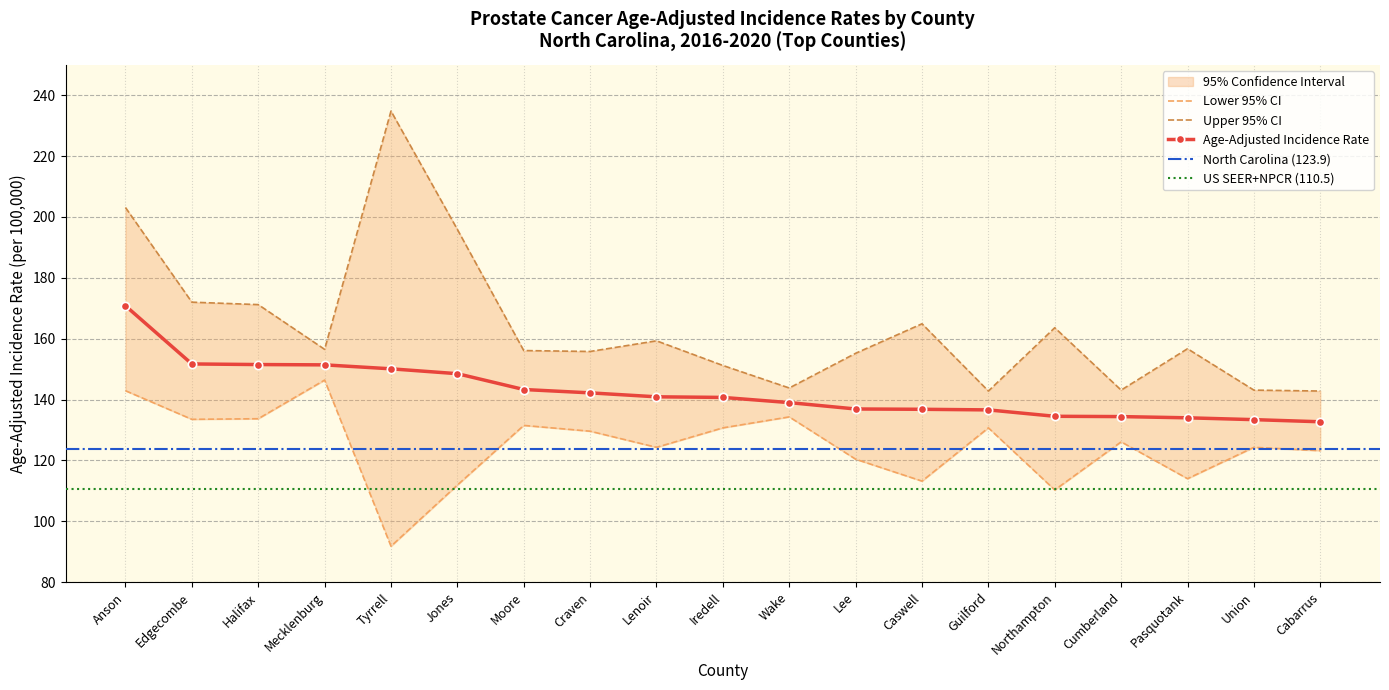

Which series has the widest spread of values?

Upper 95% CI